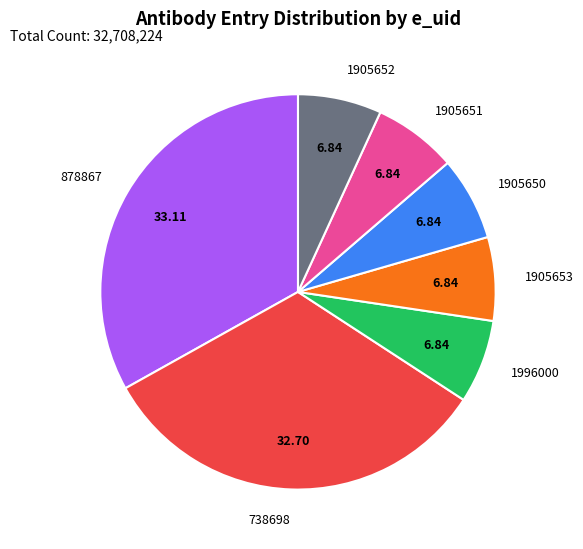

Is there a majority slice in this chart?

No